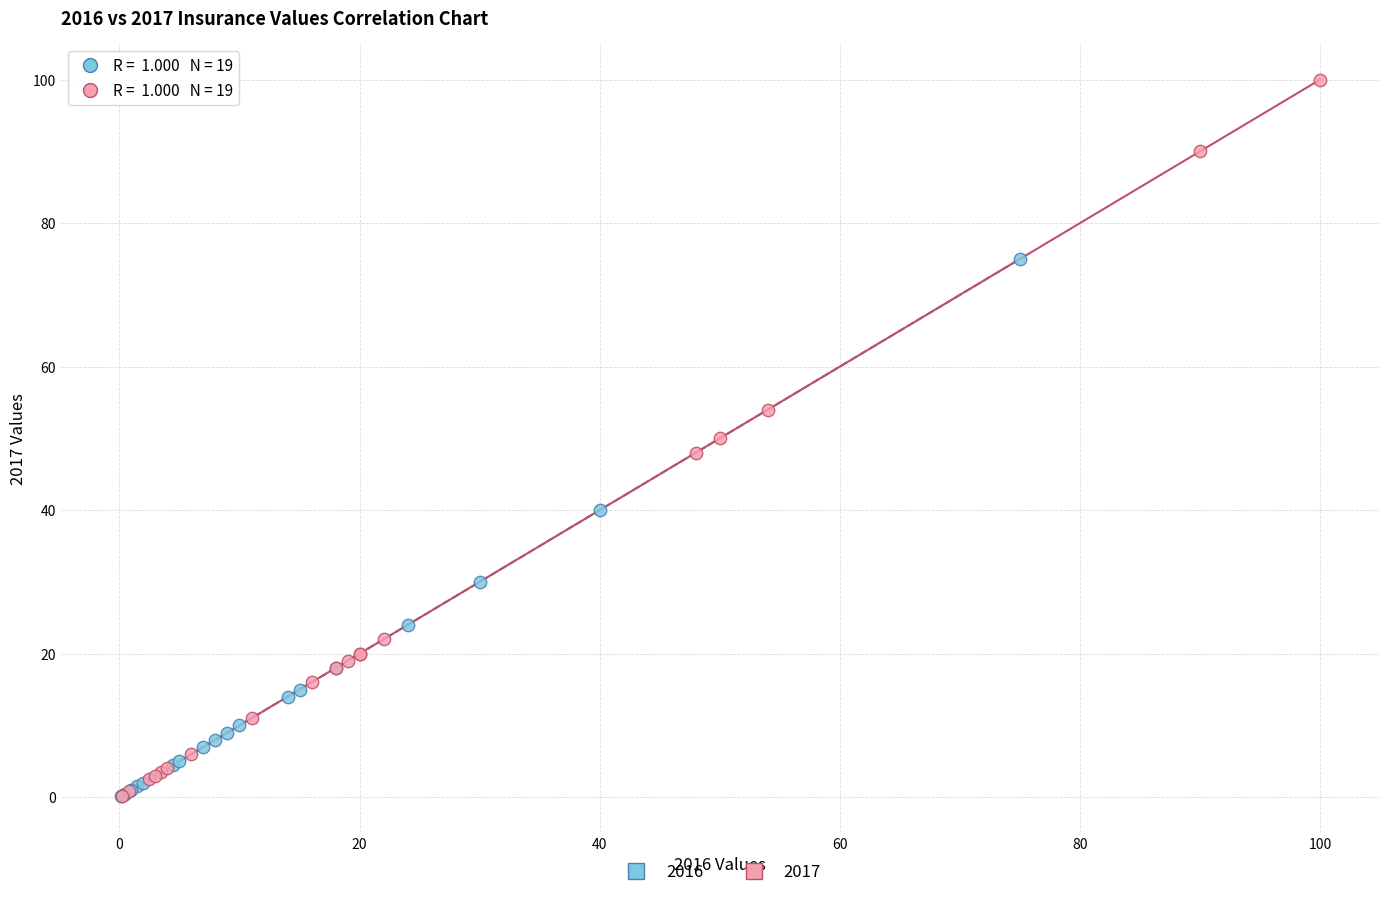

Which series has the largest Y range (max minus min)?

2017